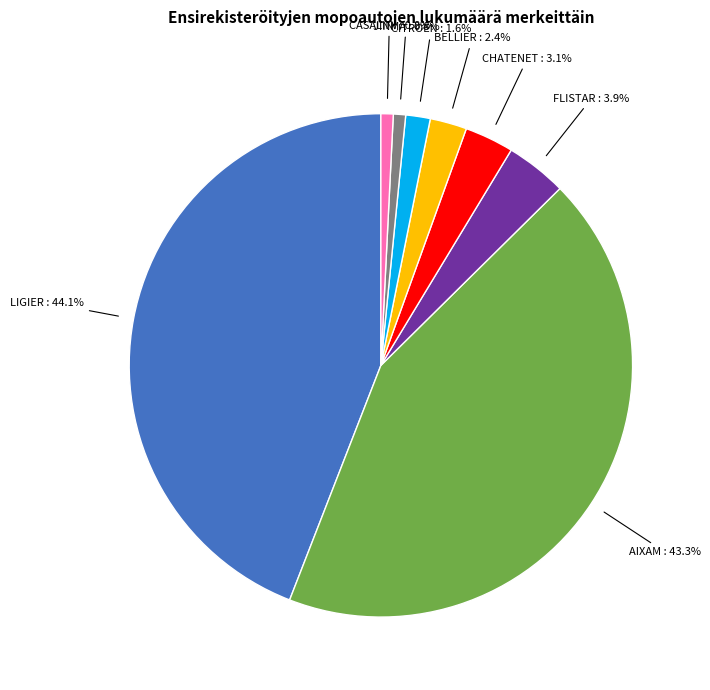

What percentage do CHATENET and JINMA together represent?

3.9%